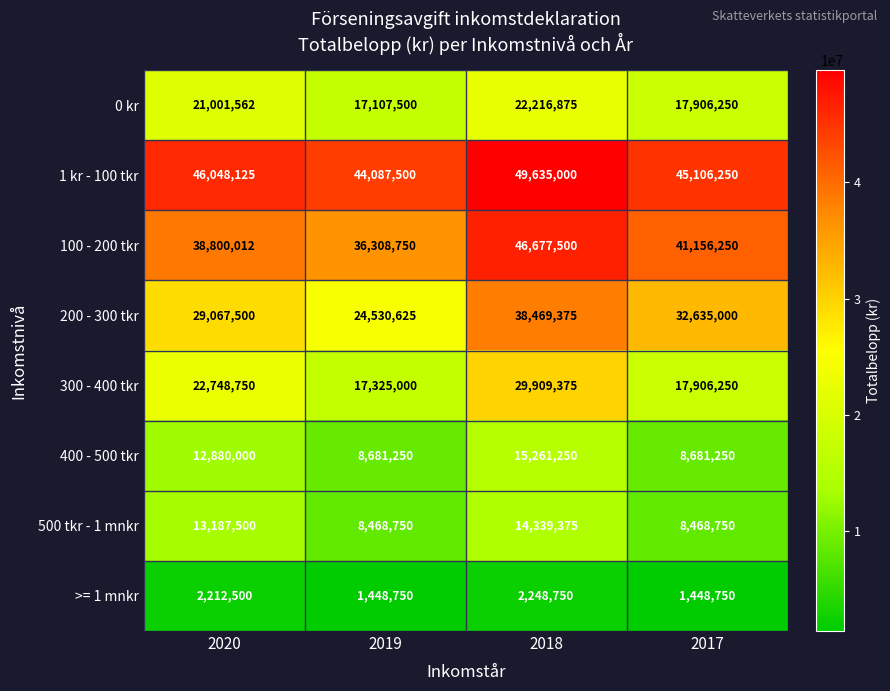

Which category has the highest value across all series?

2018